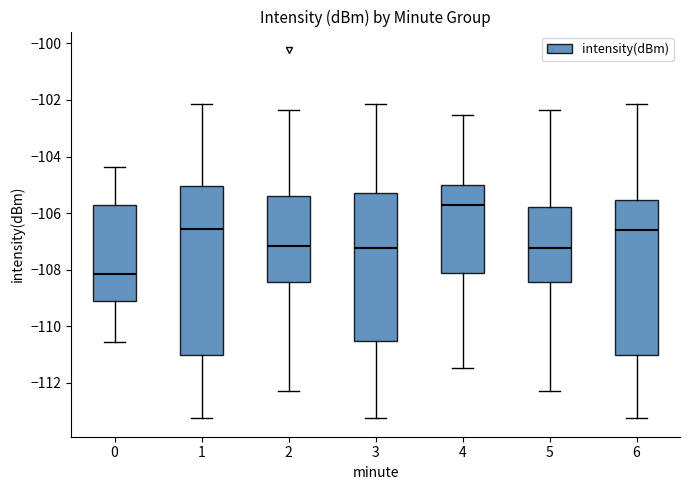

Reading left to right, transcribe this box plot: for each box, give where its median line is, the range the box spans, and where its two whiskers end, as read against the y-axis. The values are not printed on the chart, so give them approximately, as read against the axis.

0: median -108.2, box -109.2 to -105.8, whiskers -110.6 to -104.4
1: median -106.6, box -111.0 to -105.0, whiskers -113.2 to -102.2
2: median -107.2, box -108.4 to -105.4, whiskers -112.2 to -102.4
3: median -107.2, box -110.6 to -105.2, whiskers -113.2 to -102.2
4: median -105.8, box -108.2 to -105.0, whiskers -111.4 to -102.6
5: median -107.2, box -108.4 to -105.8, whiskers -112.2 to -102.4
6: median -106.6, box -111.0 to -105.6, whiskers -113.2 to -102.2